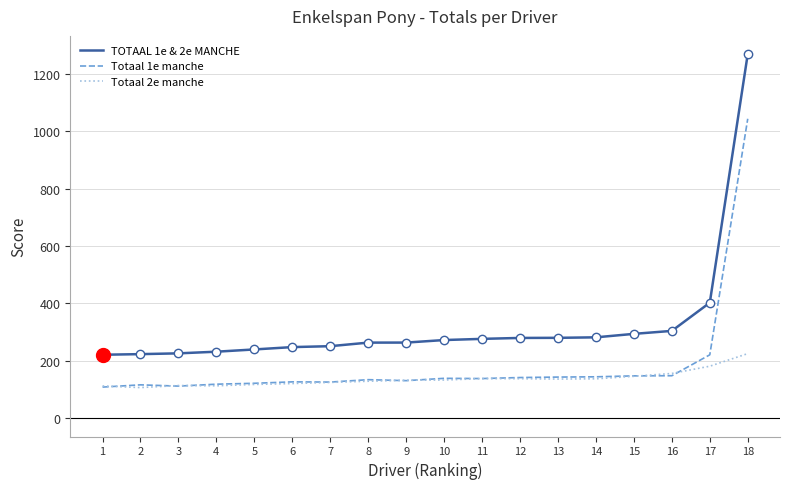

What is the spread (max minus min) of values at 14?

144.5